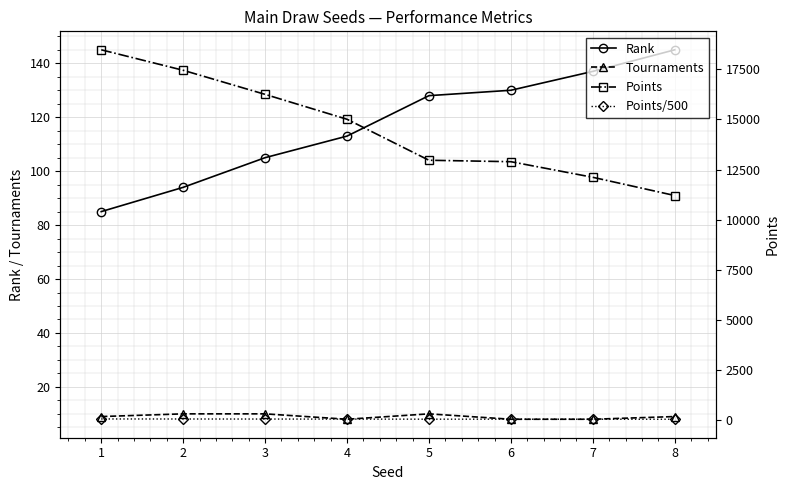

Reading right to left, extract all data points from this chart.

Rank: 8=145.0	7=137.0	6=130.0	5=128.0	4=113.0	3=105.0	2=94.0	1=85.0
Tournaments: 8=9.0	7=8.0	6=8.0	5=10.0	4=8.0	3=10.0	2=10.0	1=9.0
Points: 8=11200.0	7=12110.0	6=12890.0	5=12962.0	4=15010.0	3=16253.2	2=17457.0	1=18480.0
Points/500: 8=22.4	7=24.2	6=25.8	5=25.9	4=30.0	3=32.5	2=34.9	1=37.0